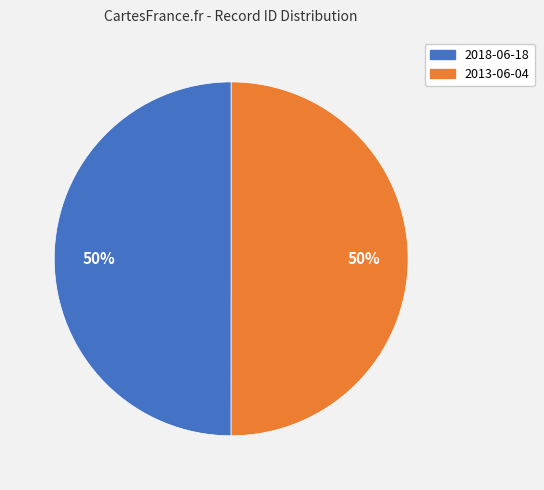

To the nearest percent, what is the combined percentage of 2013-06-04 and 2018-06-18?

100%